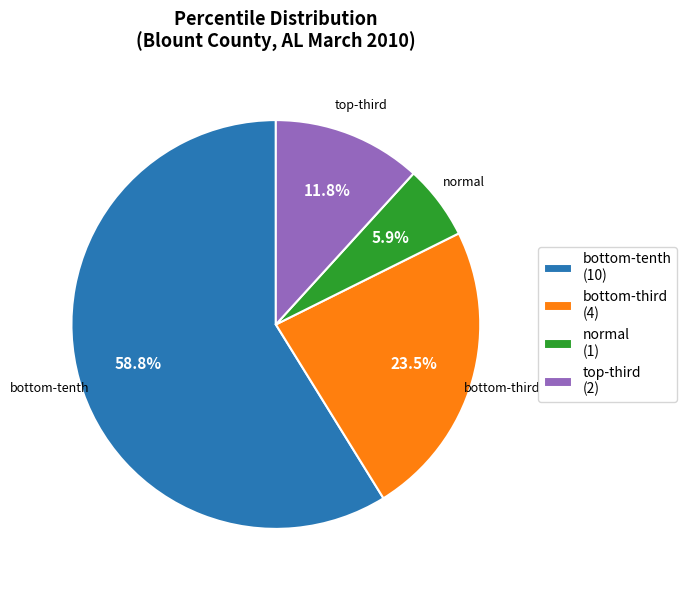

To the nearest percent, what is the difference between the largest and smallest slice percentages?

53%